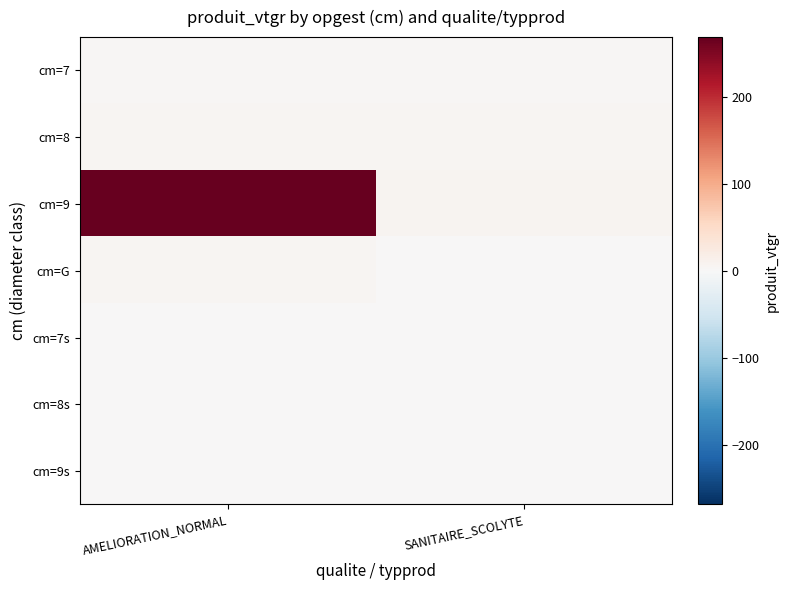

Reading left to right, list all the values displayed in this chart.

cm=7: AMELIORATION_NORMAL=3.9	SANITAIRE_SCOLYTE=3.5
cm=8: AMELIORATION_NORMAL=4.5	SANITAIRE_SCOLYTE=4.7
cm=9: AMELIORATION_NORMAL=268.6	SANITAIRE_SCOLYTE=6.9
cm=G: AMELIORATION_NORMAL=5.4	SANITAIRE_SCOLYTE=0.0
cm=7s: AMELIORATION_NORMAL=0.0	SANITAIRE_SCOLYTE=0.0
cm=8s: AMELIORATION_NORMAL=0.0	SANITAIRE_SCOLYTE=0.0
cm=9s: AMELIORATION_NORMAL=0.0	SANITAIRE_SCOLYTE=0.0